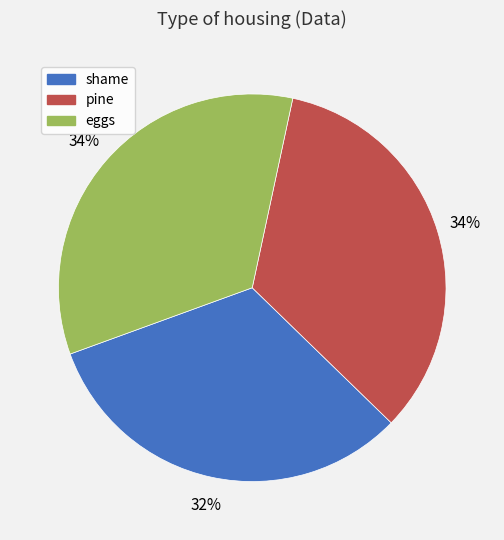

Is the sum of pine and eggs greater than half?

Yes